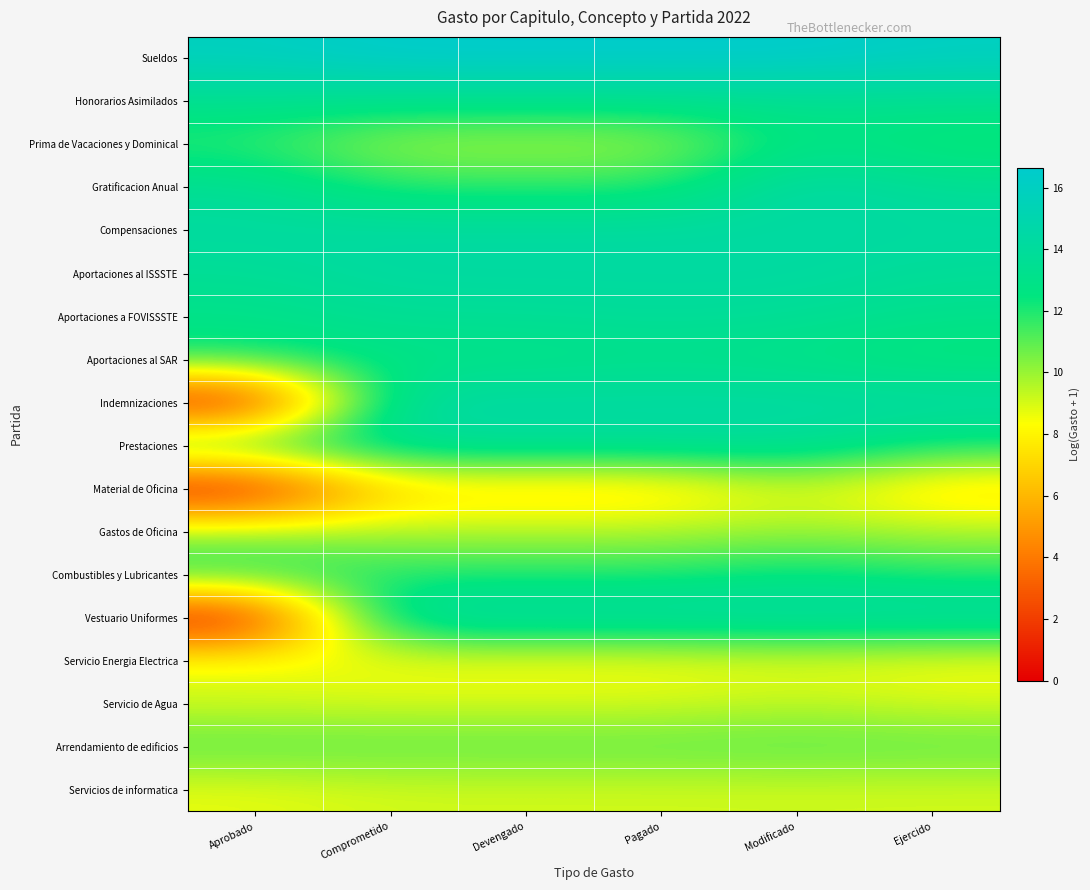

Rank the series by their maximum value, from lowest to highest.

Servicio Energia Electrica, Material de Oficina, Servicios de informatica, Servicio de Agua, Gastos de Oficina, Arrendamiento de edificios, Combustibles y Lubricantes, Prima de Vacaciones y Dominical, Aportaciones al SAR, Honorarios Asimilados, Aportaciones a FOVISSSTE, Prestaciones, Compensaciones, Aportaciones al ISSSTE, Indemnizaciones, Vestuario Uniformes, Gratificacion Anual, Sueldos